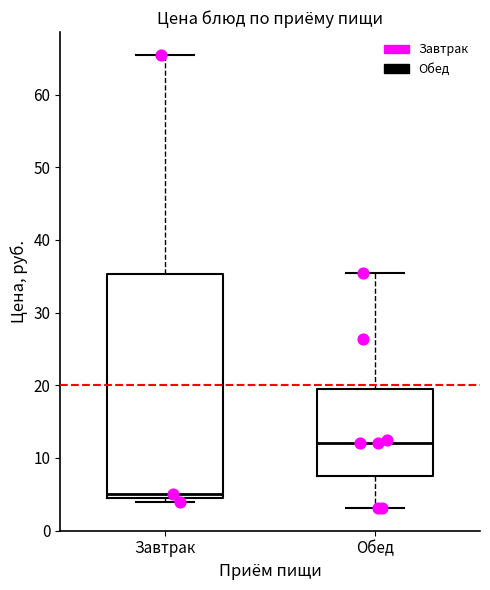

Reading left to right, read every box against the y-axis: the position of its median line, the range the box covers, and the ends of its whiskers. The values are not printed on the chart, so give them approximately, as read against the axis.

Завтрак: median 5 (just above the box's lower edge), box 5 to 35, whiskers 4 to 65
Обед: median 12, box 8 to 19, whiskers 3 to 35